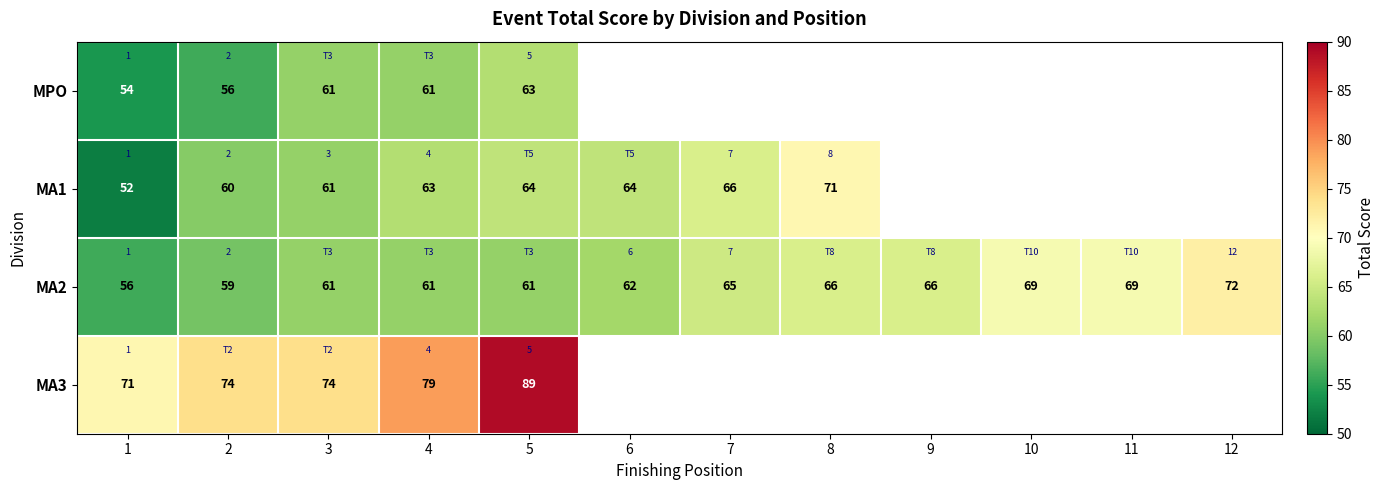

Where does the MA1 series first go above 66?

8